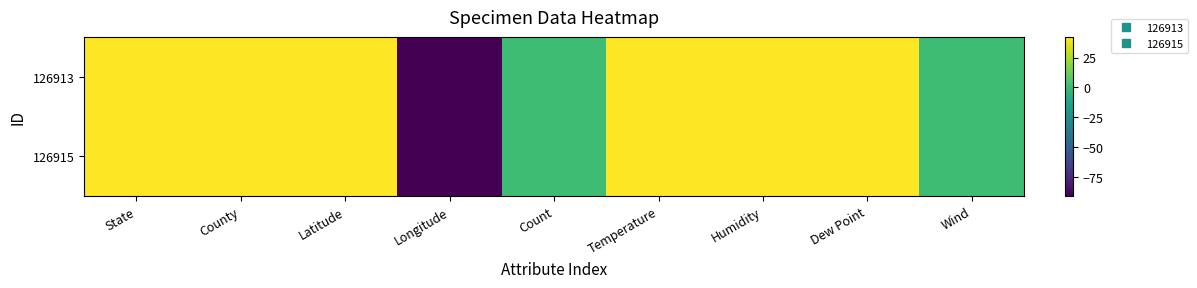

Reading left to right, list all the values displayed in this chart.

126913: State=42.1	County=42.1	Latitude=42.1	Longitude=-91.0	Count=1.0	Temperature=42.1	Humidity=42.1	Dew Point=42.1	Wind=1.0
126915: State=42.1	County=42.1	Latitude=42.1	Longitude=-91.0	Count=1.0	Temperature=42.1	Humidity=42.1	Dew Point=42.1	Wind=1.0